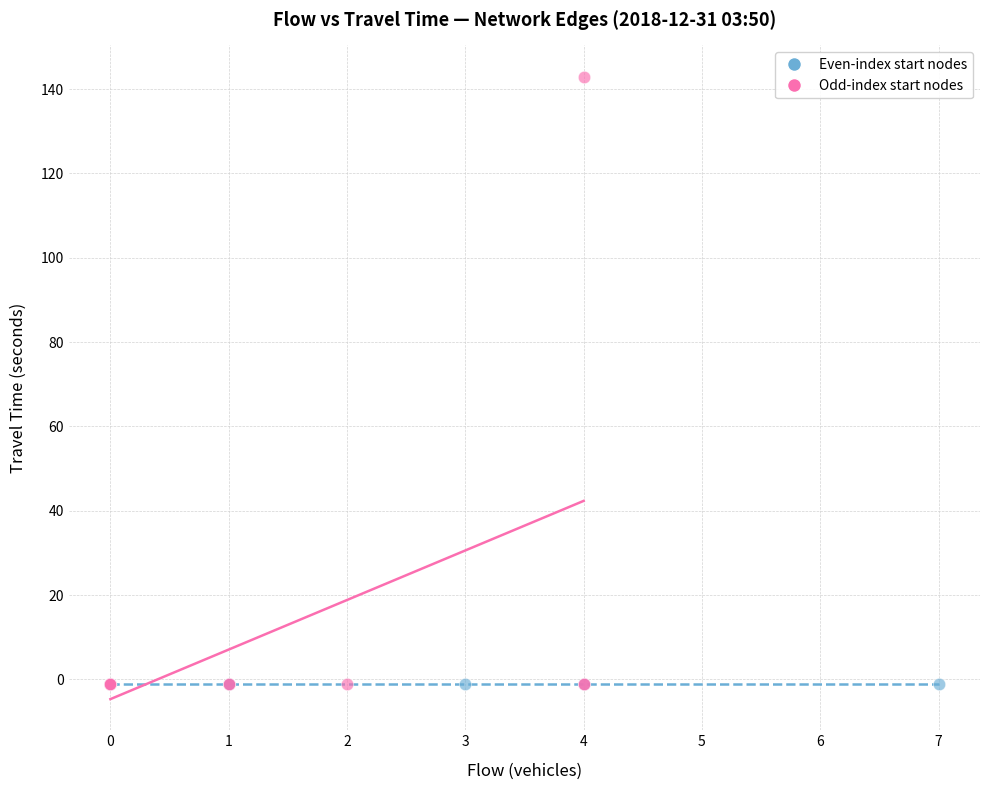

Which series contains the highest Y value?

Odd-index start nodes